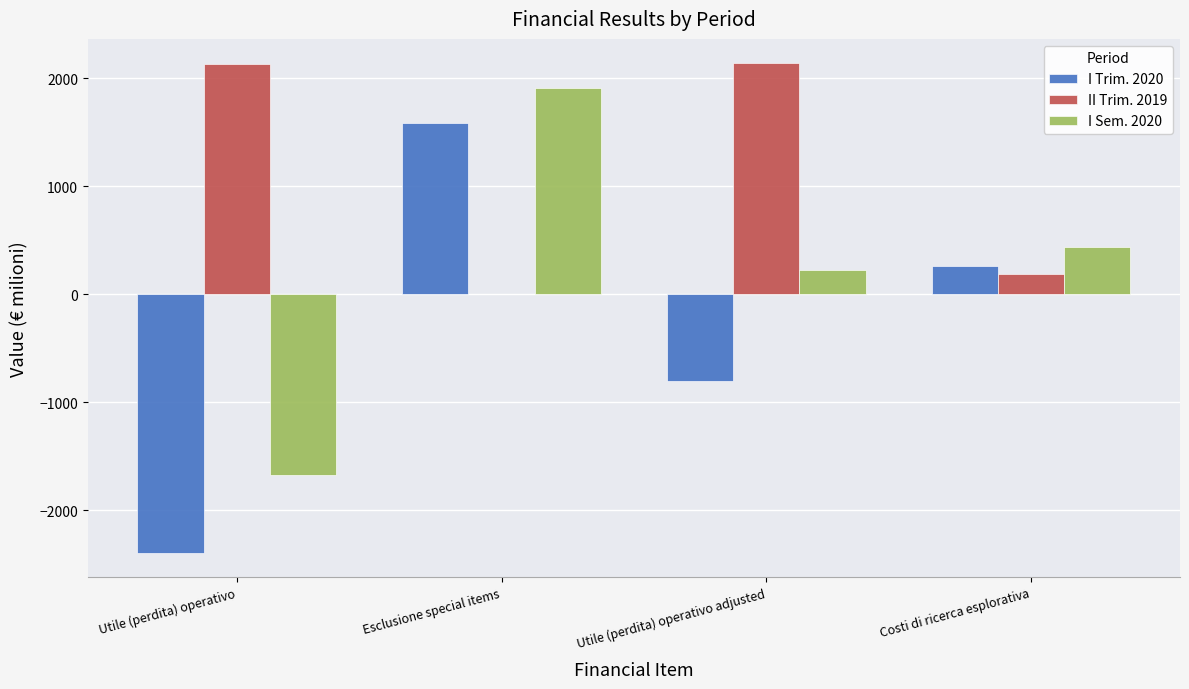

The II Trim. 2019 series shows 2136 at Utile (perdita) operativo. True or false?

True